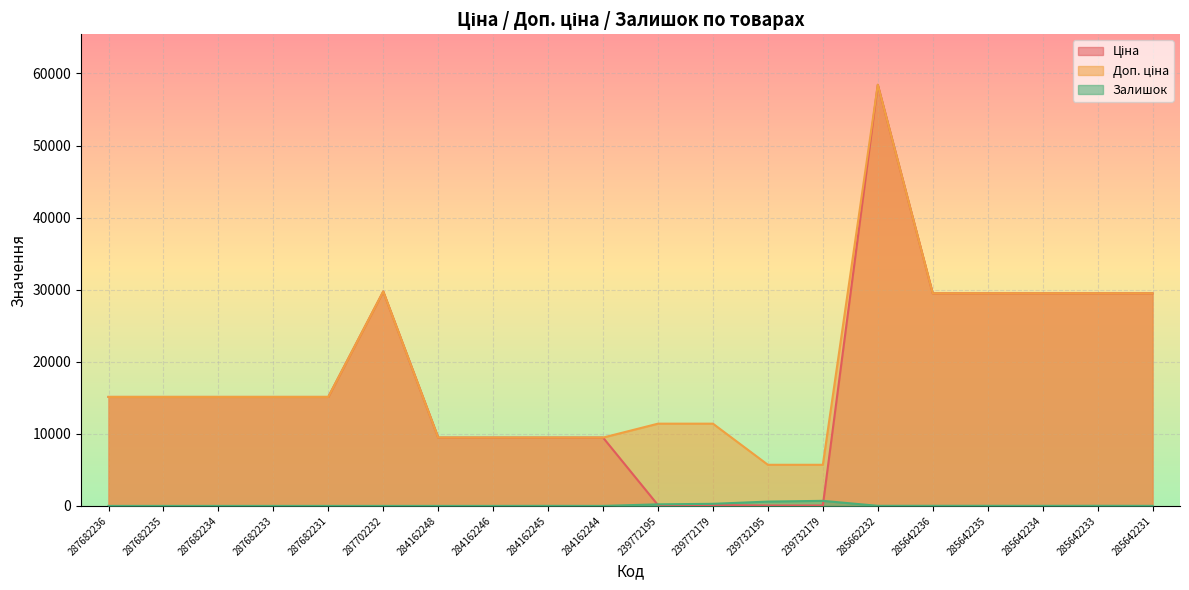

What is the spread (max minus min) of values at 284162244?

9480.1